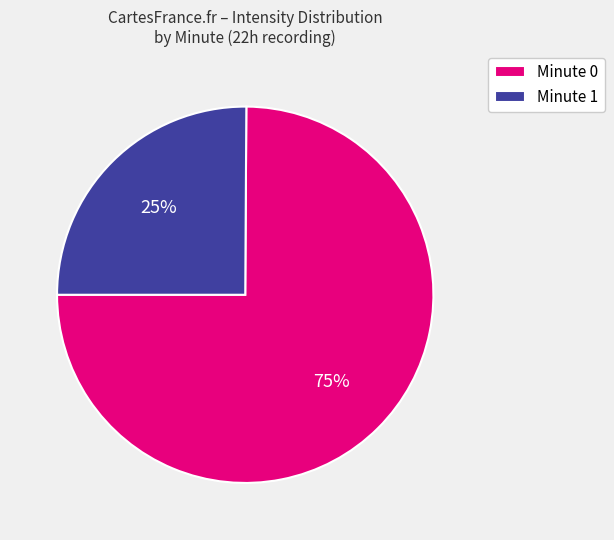

To the nearest percent, what percentage of the pie is Minute 0?

75%